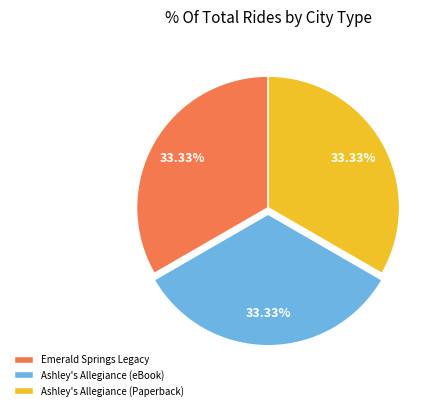

How many slices are in this pie chart?

3